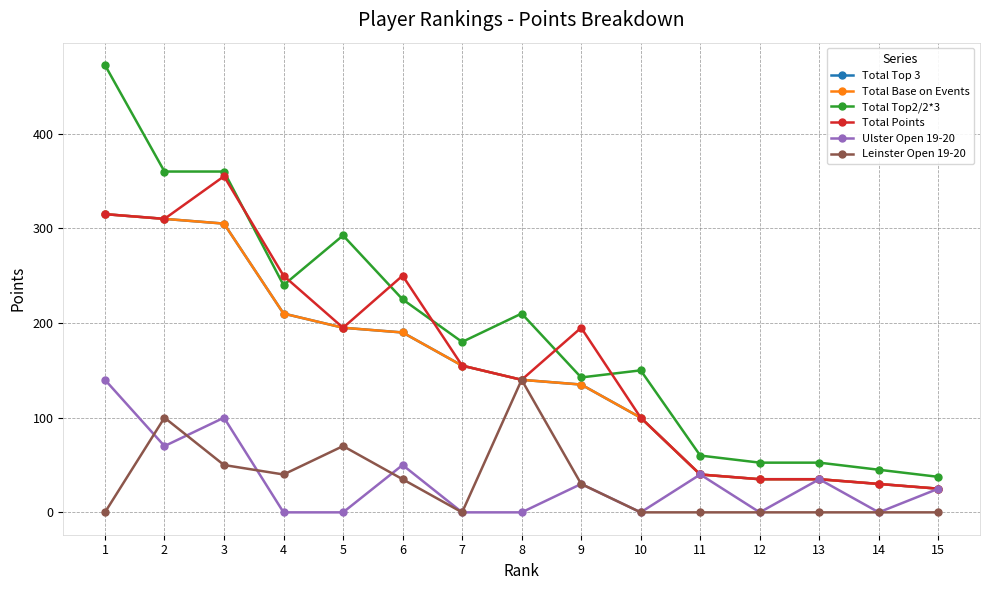

True or false: Leinster Open 19-20 and Total Top2/2*3 intersect in this chart.

False